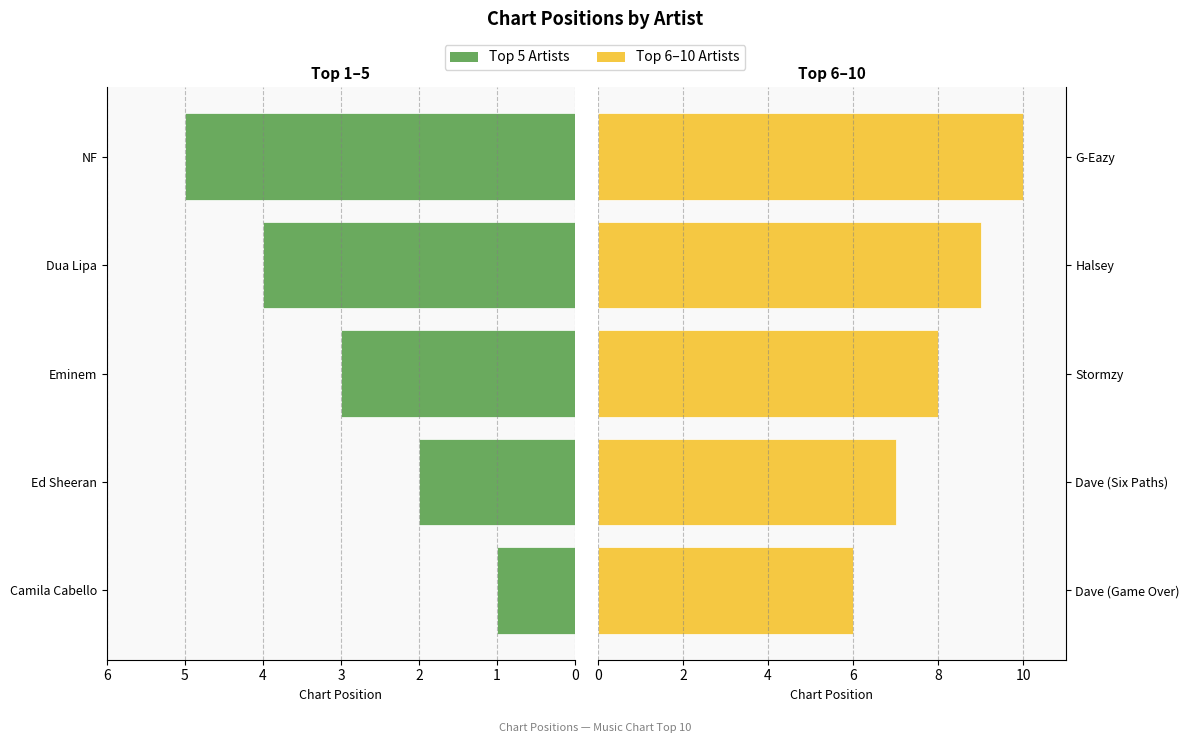

Between Ed Sheeran and NF, which is larger?

NF